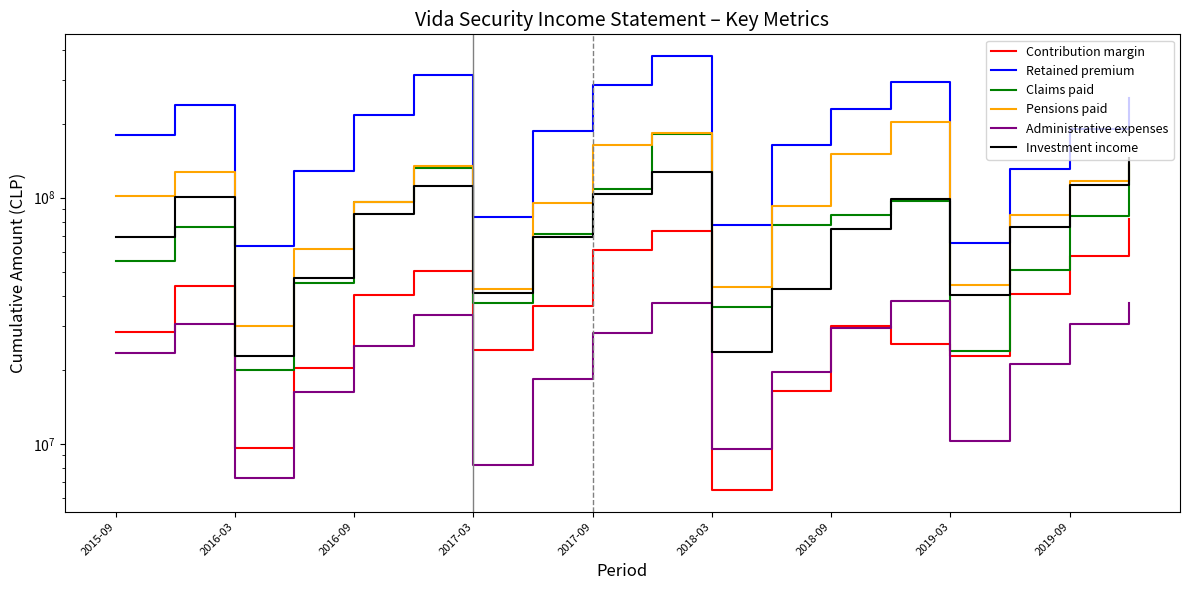

True or false: Administrative expenses and Retained premium cross at least once.

False